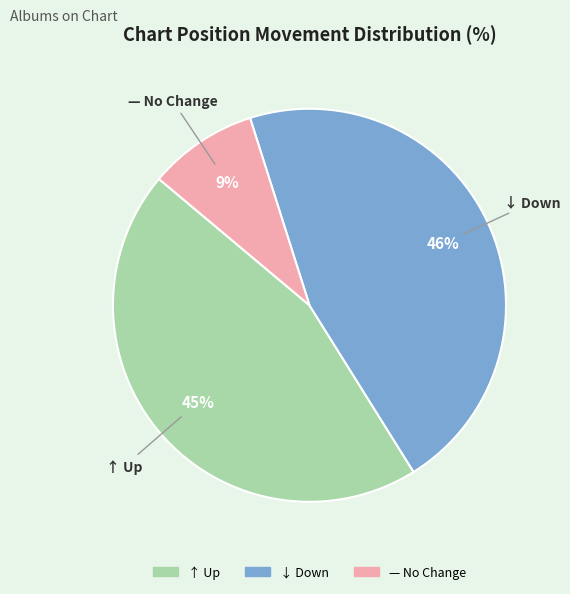

To the nearest percent, what is the average slice percentage?

33%